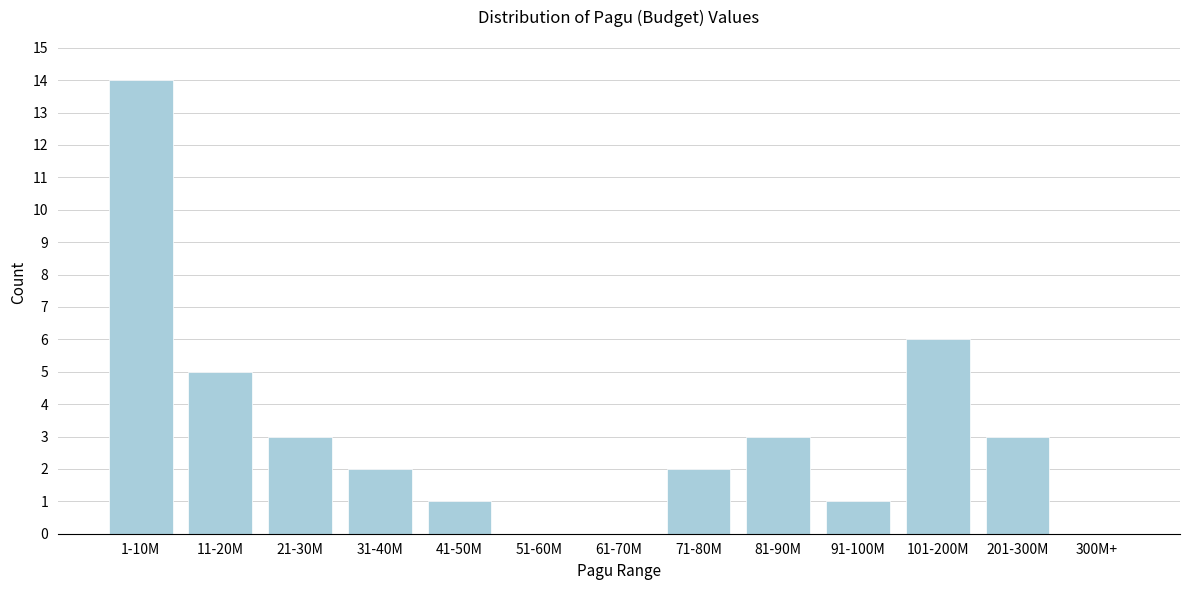

Reading left to right, extract all data points from this chart.

1-10M=14	11-20M=5	21-30M=3	31-40M=2	41-50M=1	51-60M=0	61-70M=0	71-80M=2	81-90M=3	91-100M=1	101-200M=6	201-300M=3	300M+=0